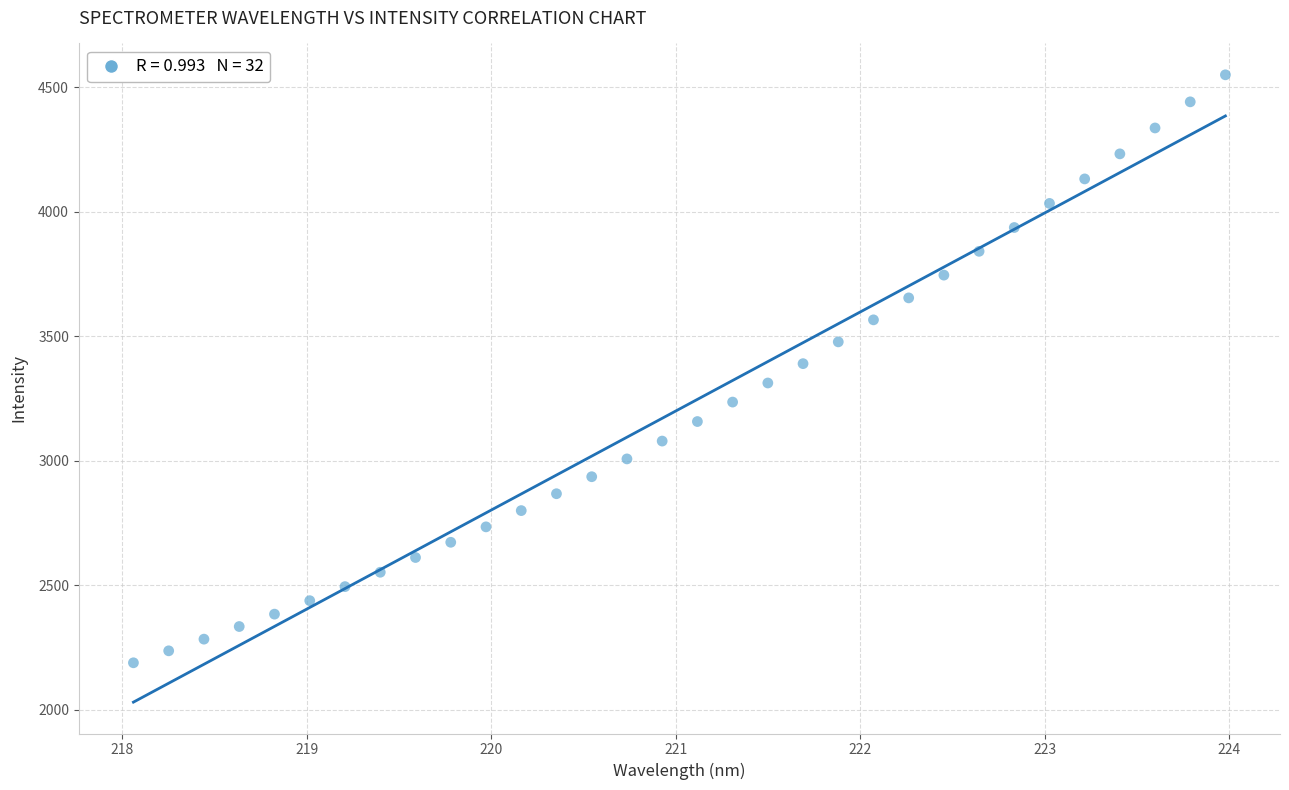

What is the range of Y values (max minus min)?

2361.7